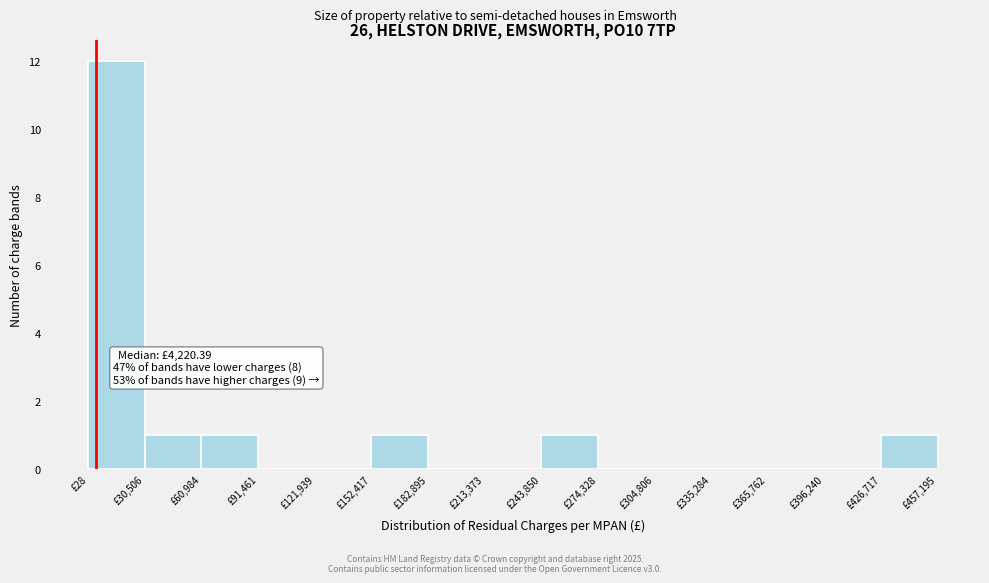

Which range on the x-axis has the tallest bar?

0 to 30000